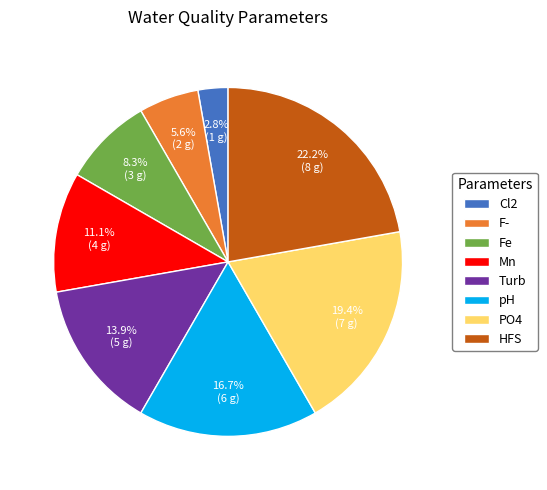

Which slice is the largest?

HFS